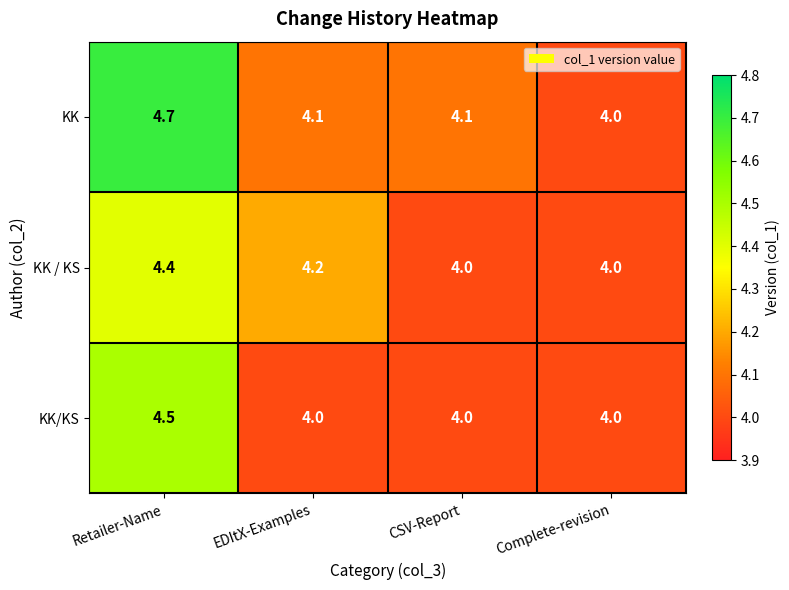

At which category is the sum across all series the highest?

Retailer-Name